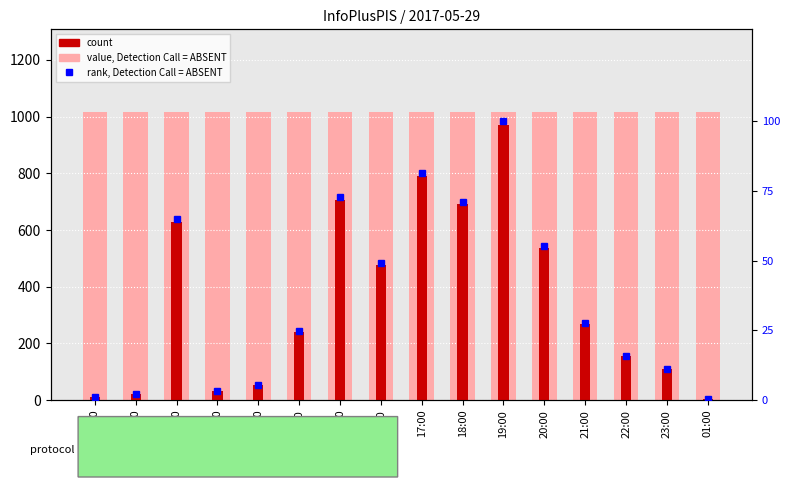

Are the bars grouped side by side (vs. stacked)?

Yes